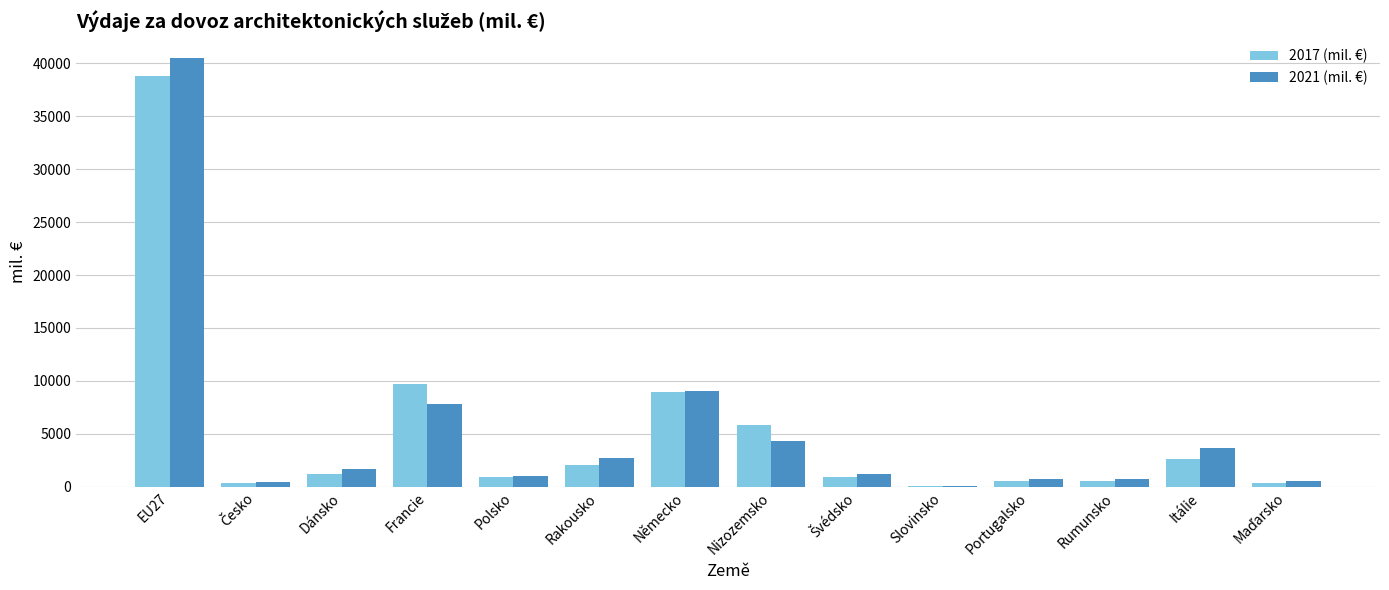

The value of 2021 (mil. €) at Dánsko is 1643.3. True or false?

True